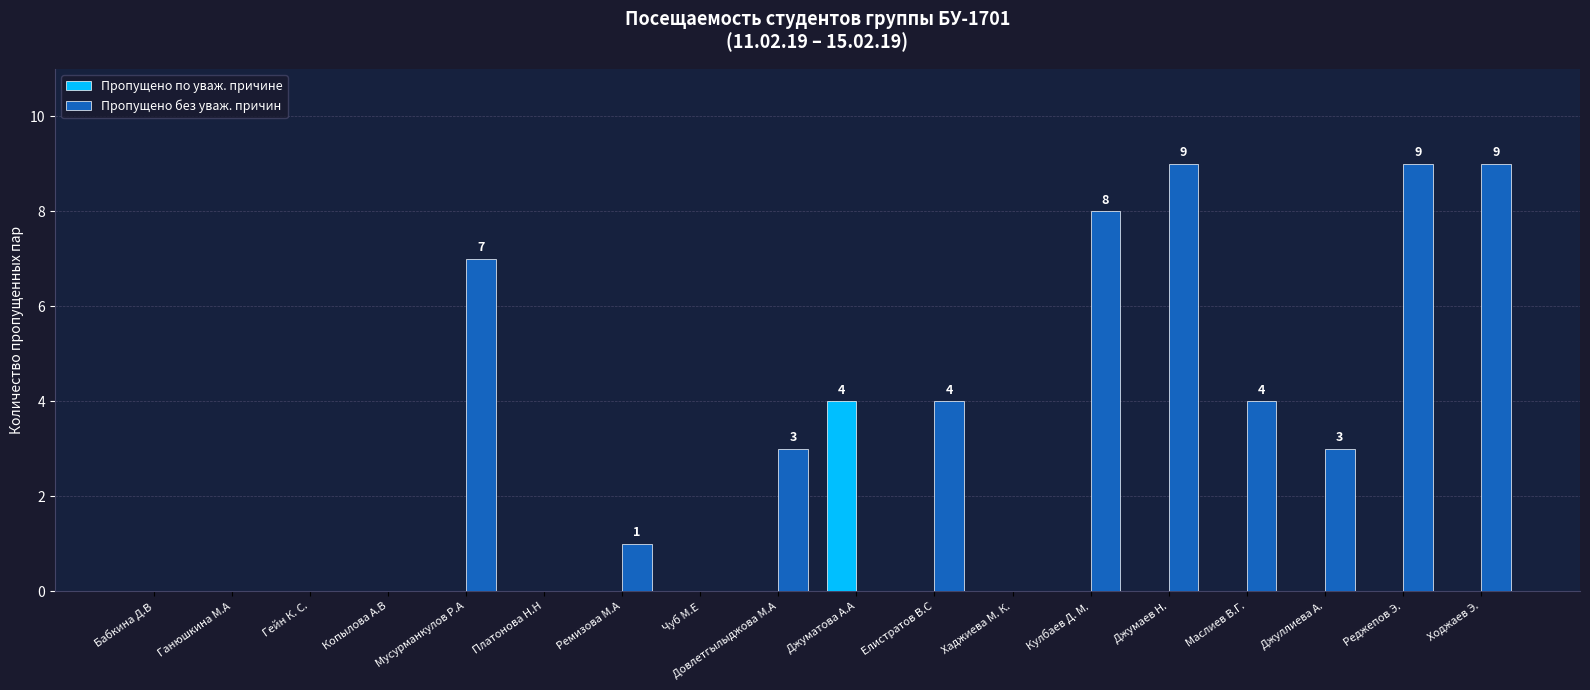

What is the sum of all Пропущено без уваж. причин values?

57